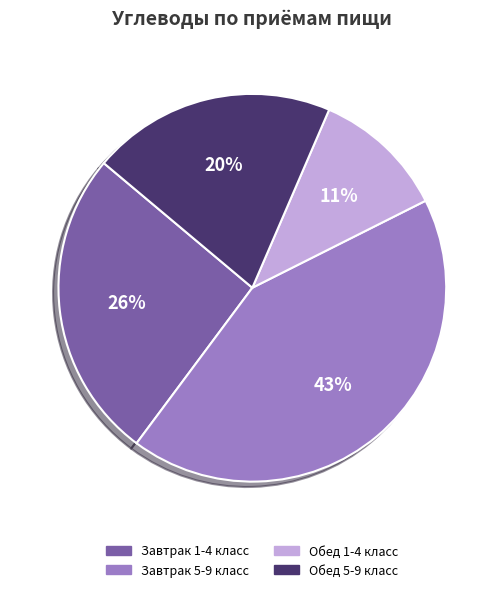

How many slices are in this pie chart?

4